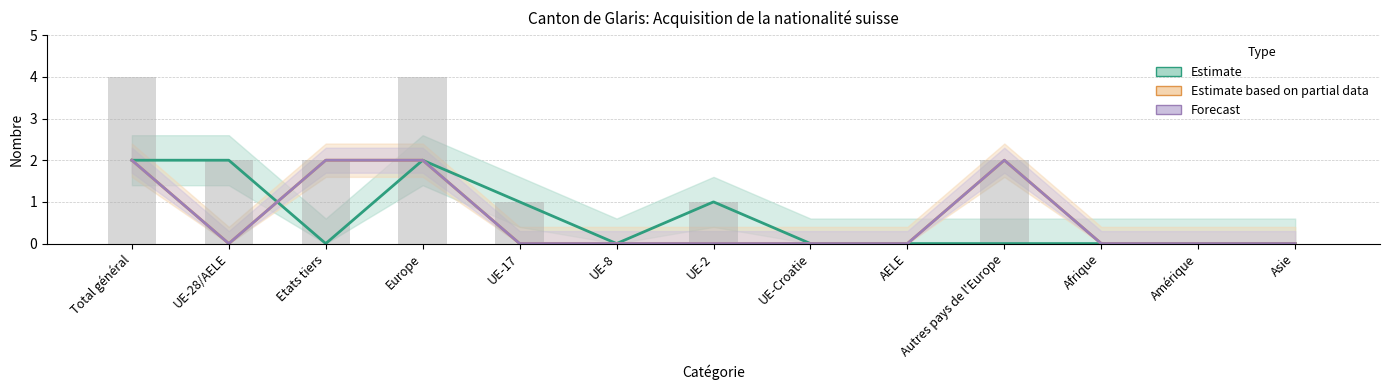

The value of Total LEtr / OASA at UE-28/AELE is 1. True or false?

False